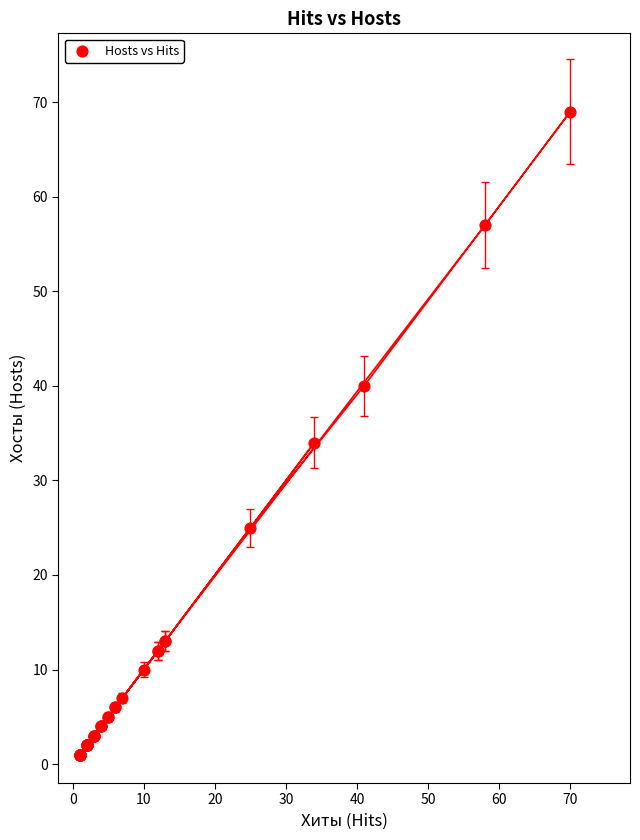

What Y value in the scatter plot is closest to 35?

34